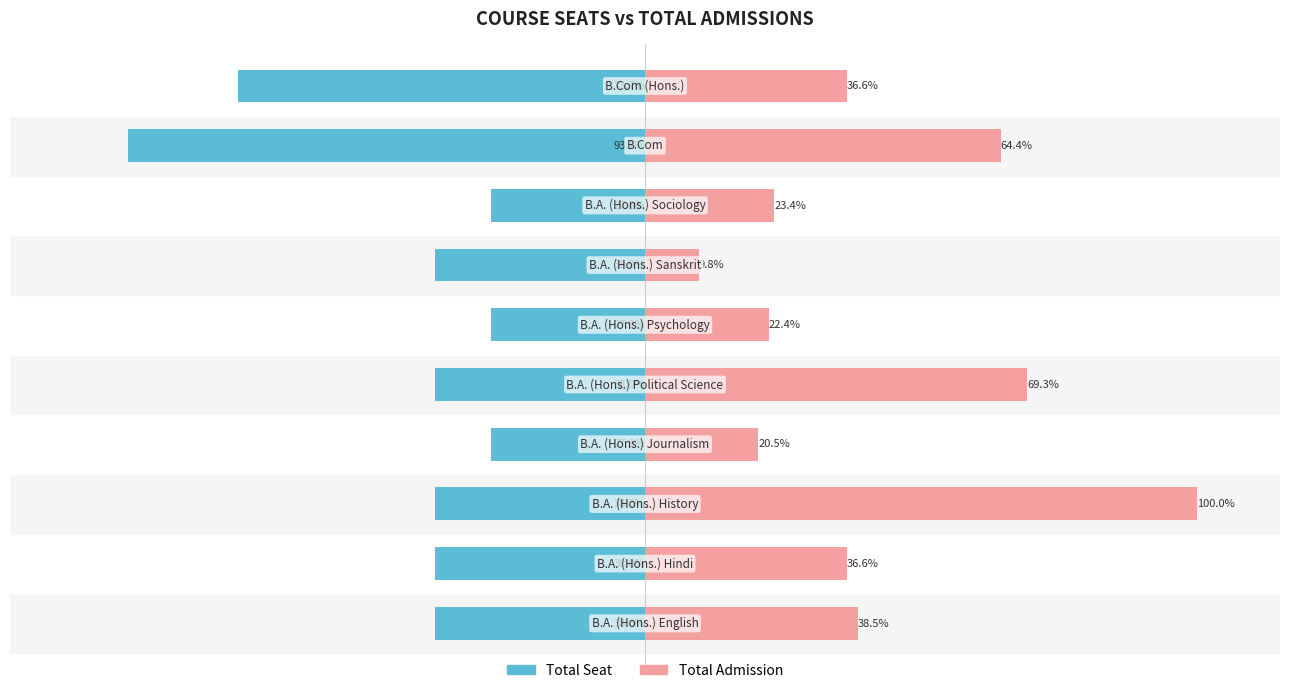

What are all the series names shown in the legend?

Total Seat, Total Admission